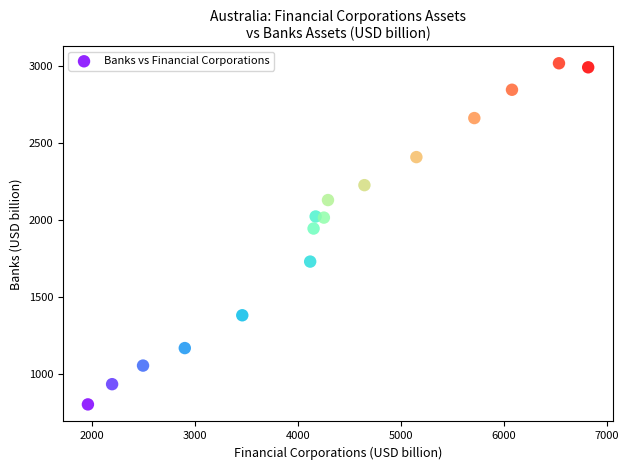

What Y value in the scatter plot is closest to 1909?

1943.7